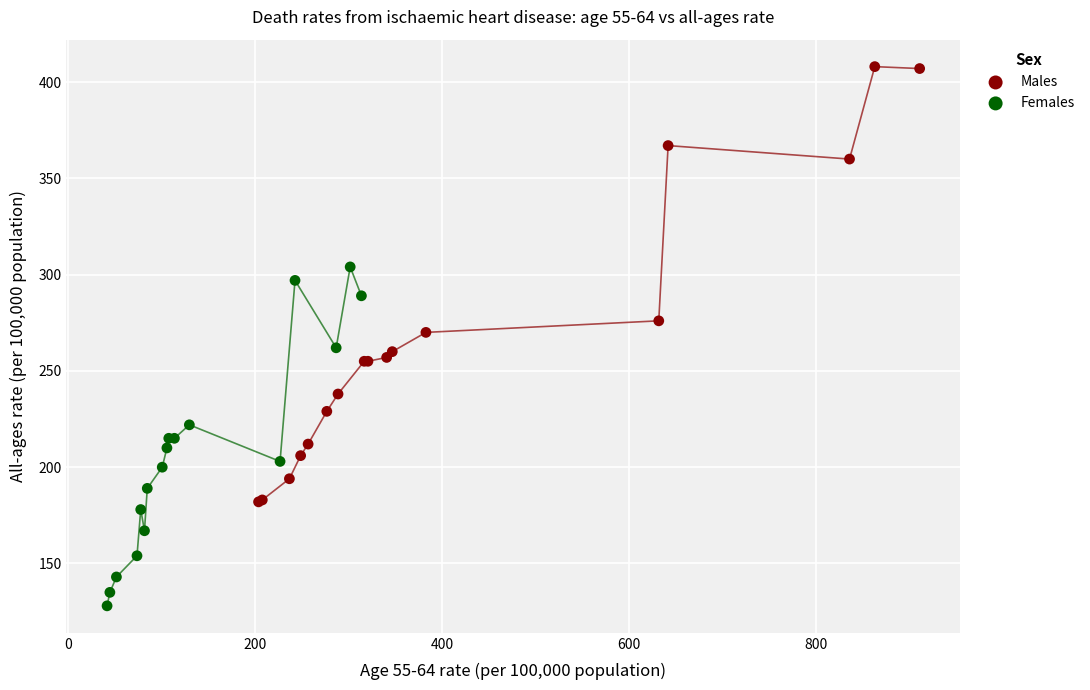

Which series has the largest Y range (max minus min)?

Males